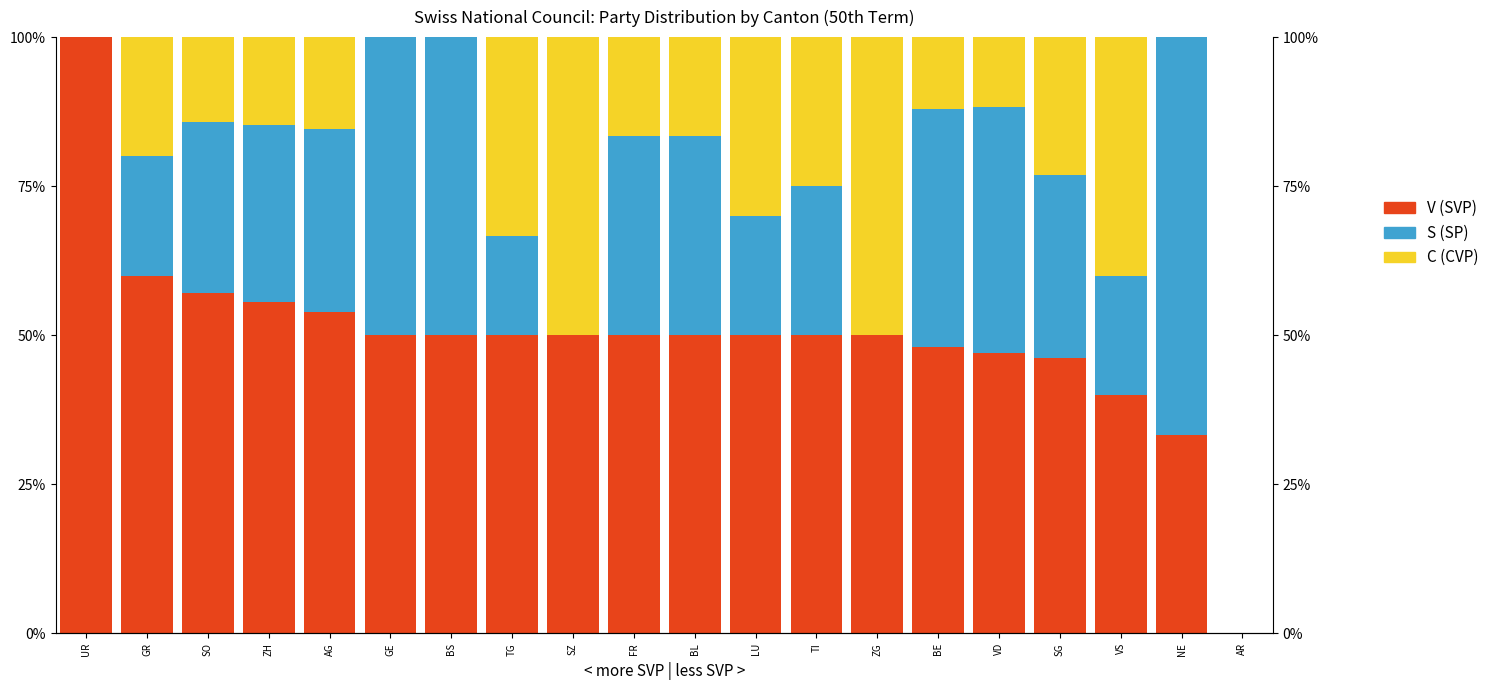

At how many categories does at least one series exceed 50?

6